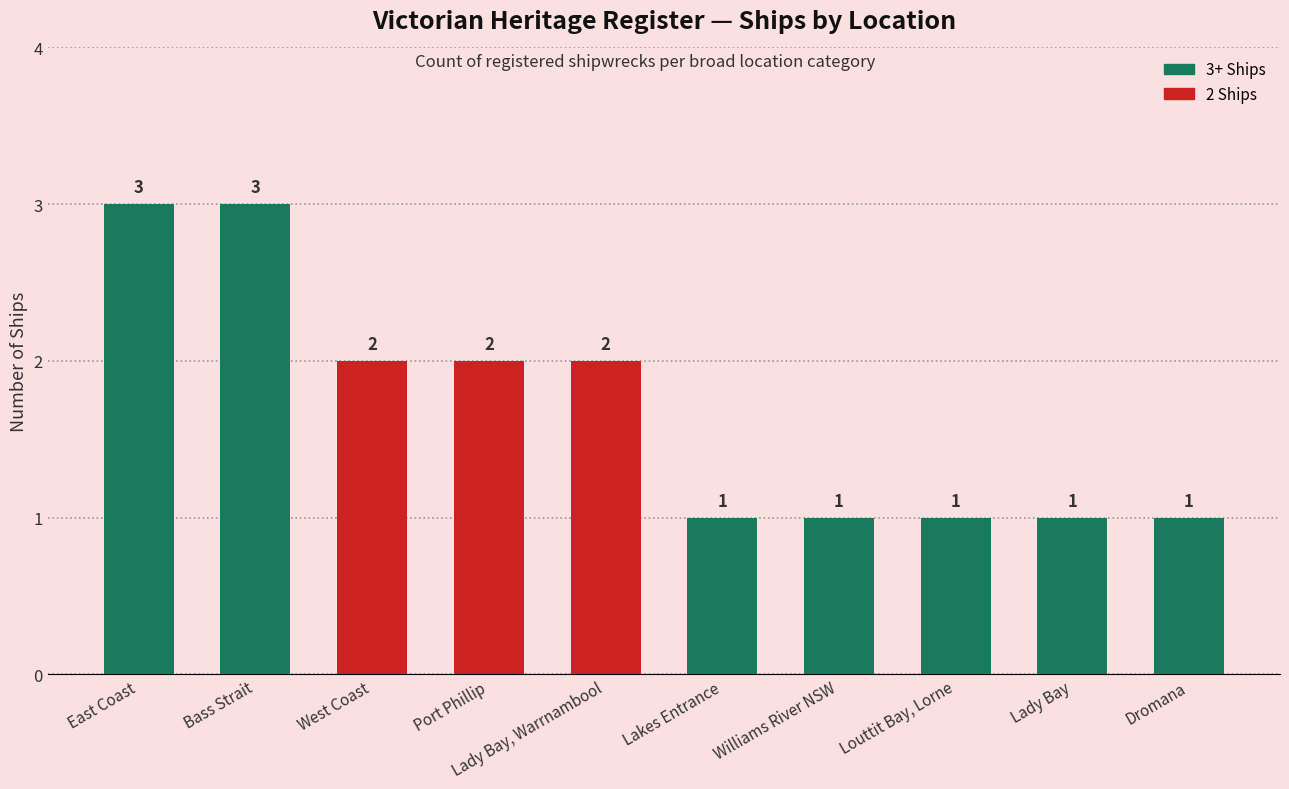

Is it true that the value at East Coast is 3?

True